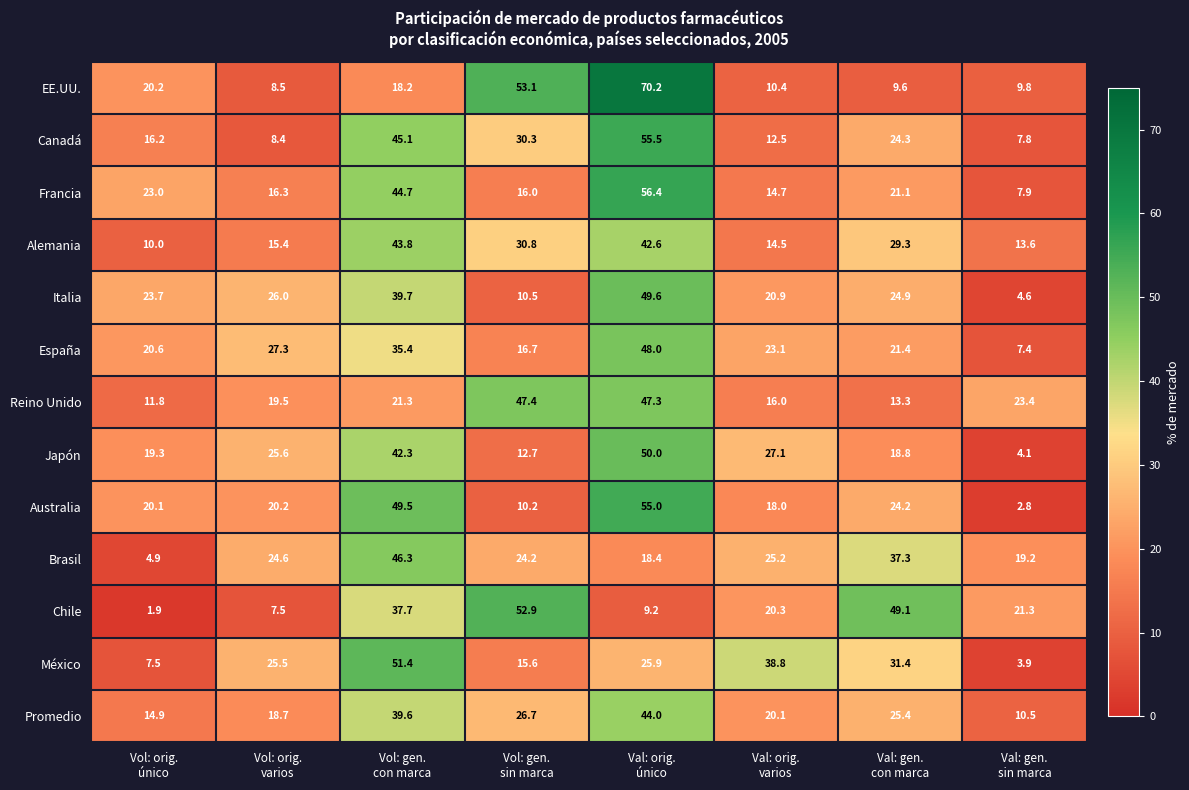

What is the minimum value for México?

3.9